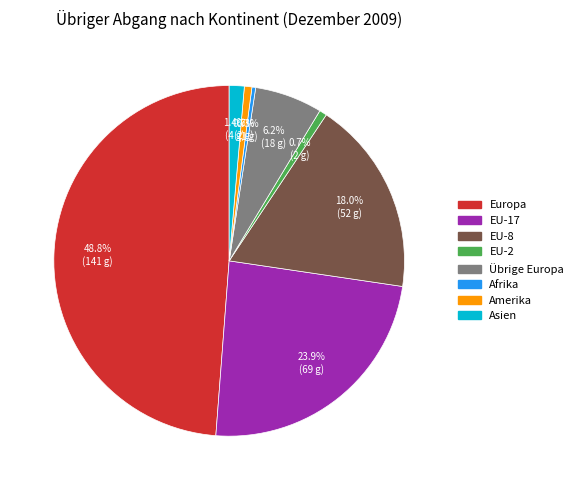

Is there any slice that represents more than half of the pie?

No